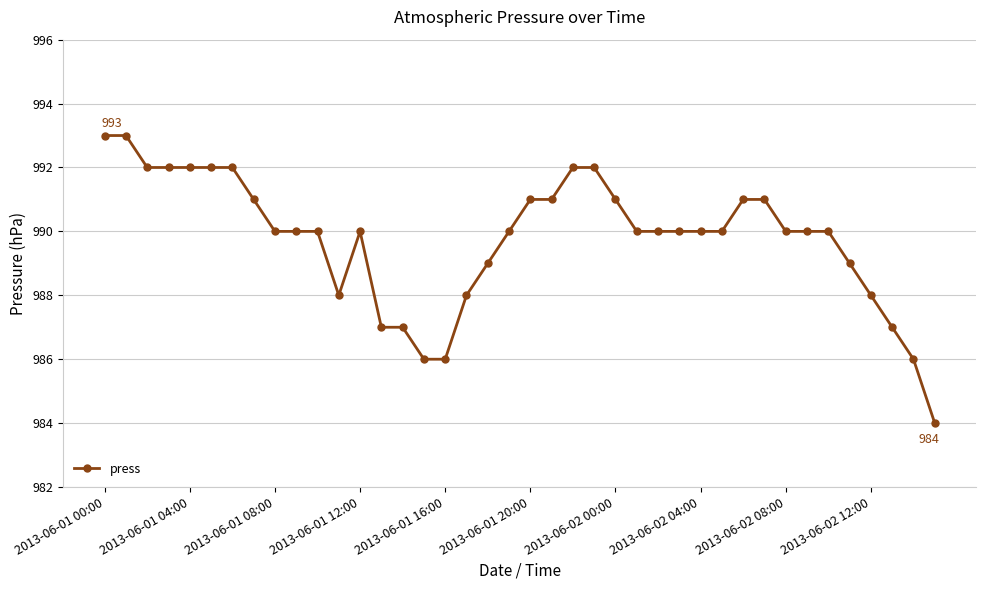

What is the value of the 13th point from the left?

990